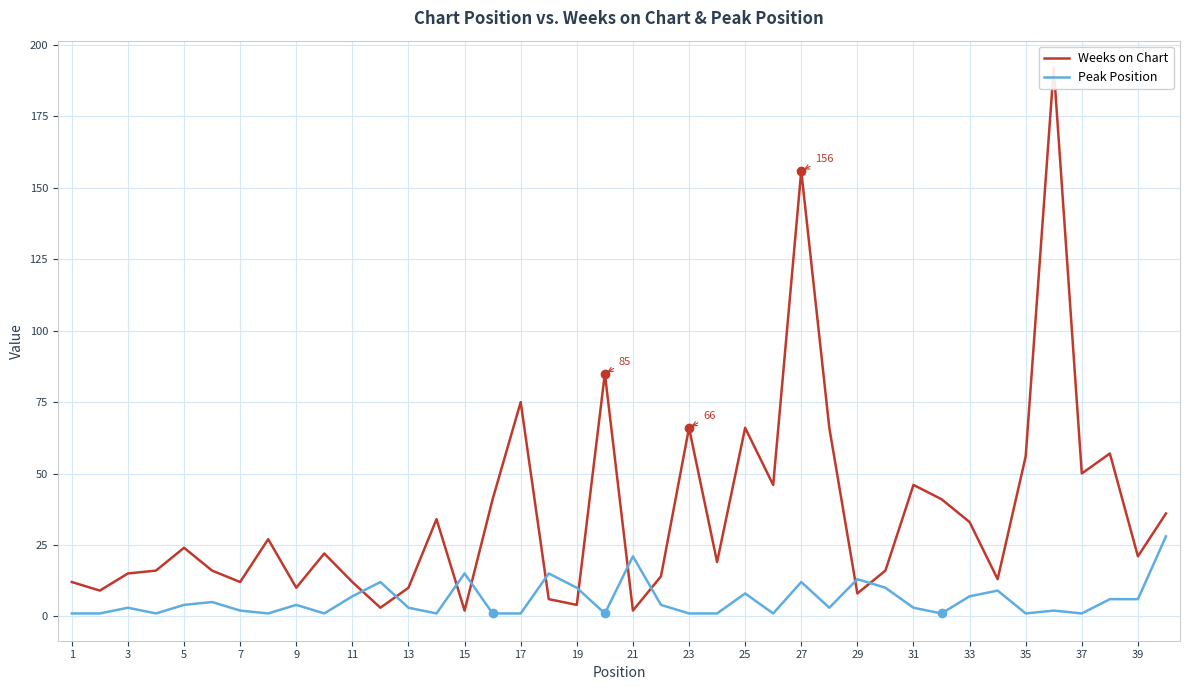

What is the lowest value of the Weeks on Chart series?

2